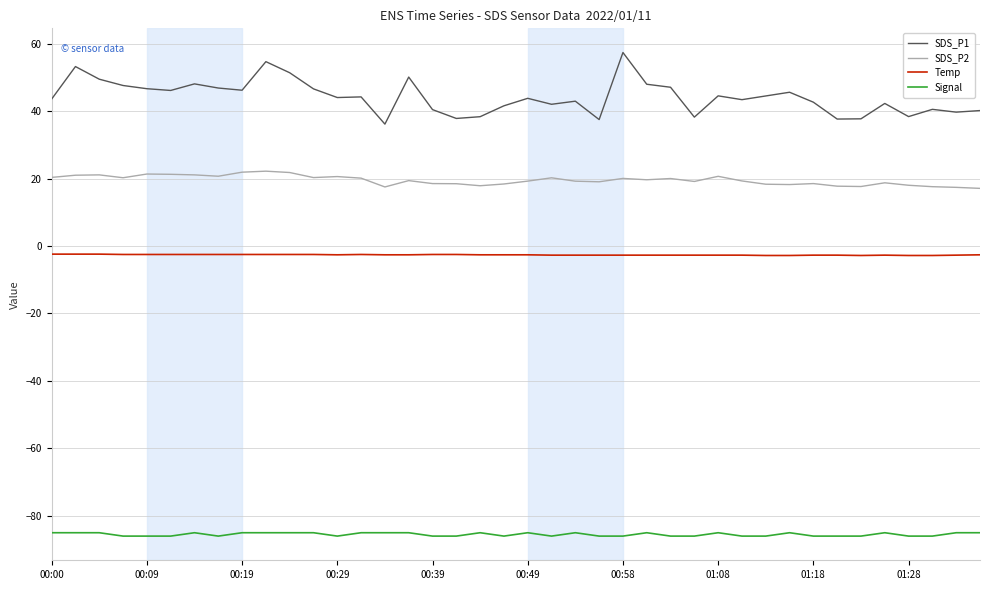

List the series in order of their peak value, highest first.

SDS_P1, SDS_P2, Temp, Signal